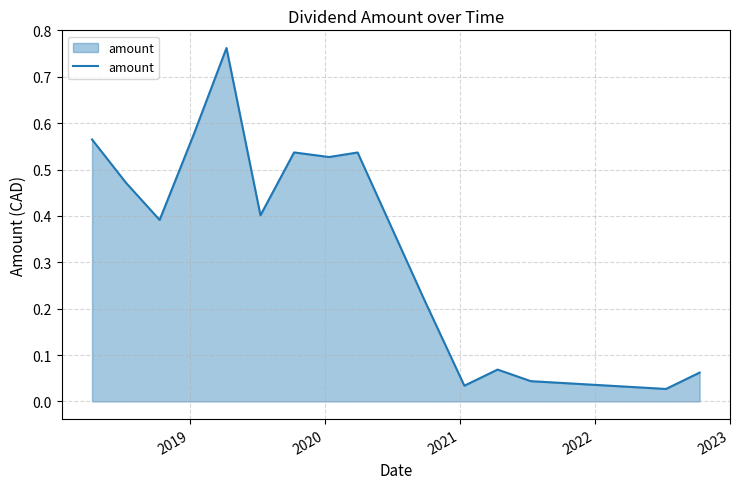

What is the difference between the maximum and minimum values?

0.7